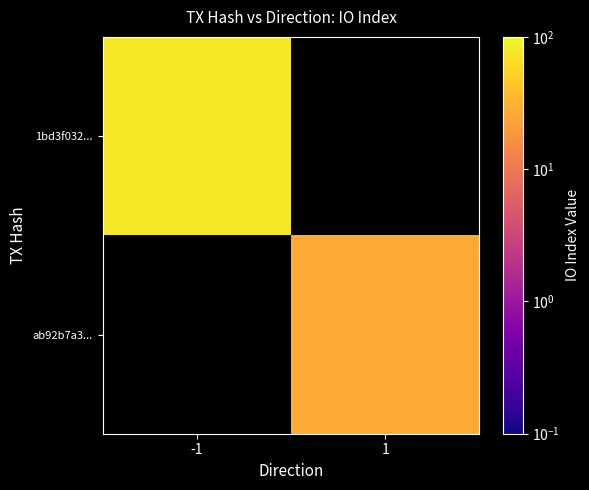

Rank the series by their maximum value, from lowest to highest.

1bd3f032..., ab92b7a3...